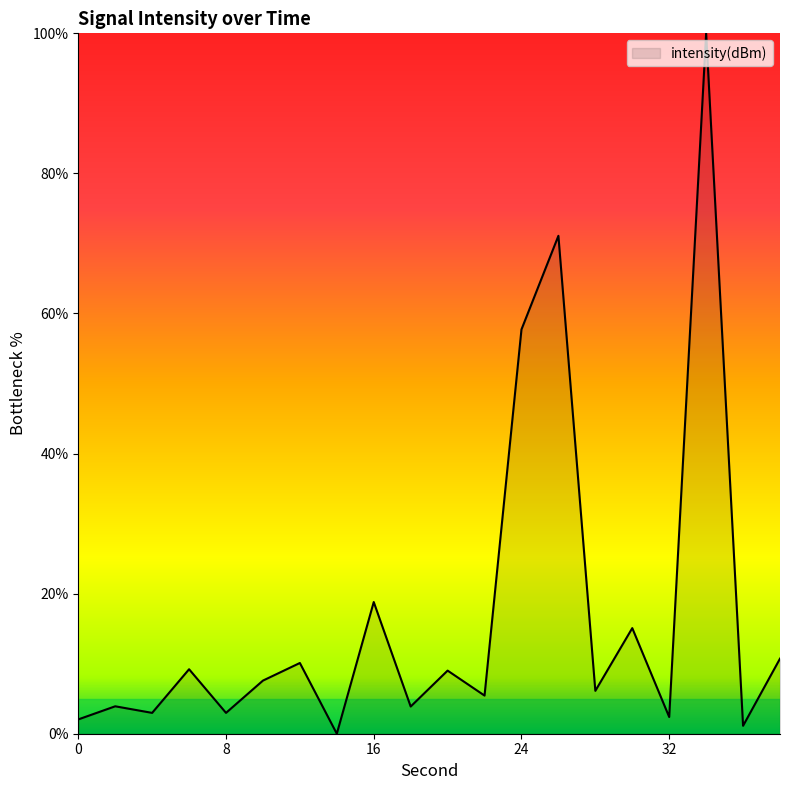

What is the difference between the maximum and minimum values?

100.0